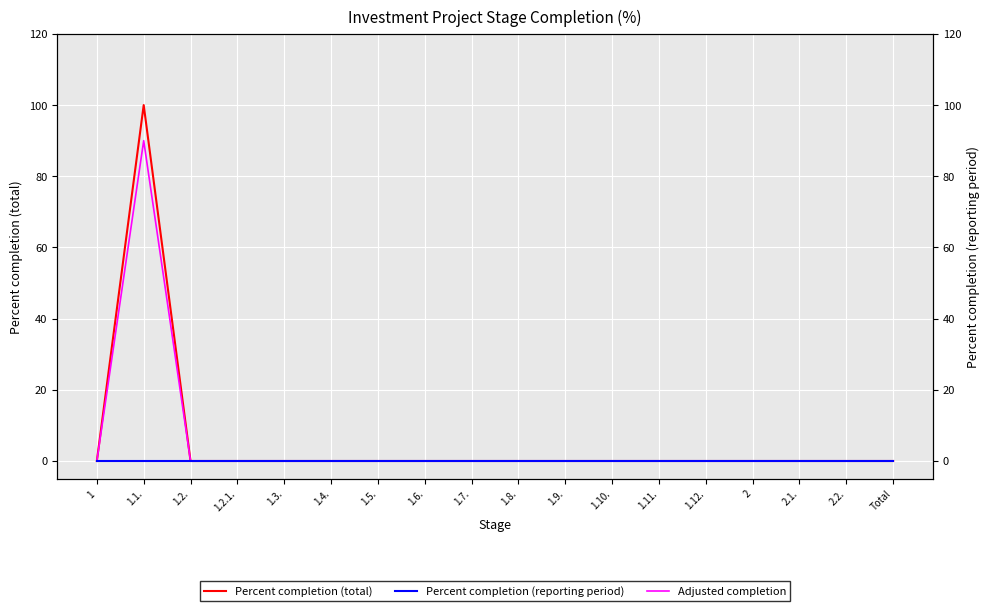

List the labels in order of Adjusted completion value, largest first.

1.1., 1, 1.2., 1.2.1., 1.3., 1.4., 1.5., 1.6., 1.7., 1.8., 1.9., 1.10., 1.11., 1.12., 2, 2.1., 2.2., Total